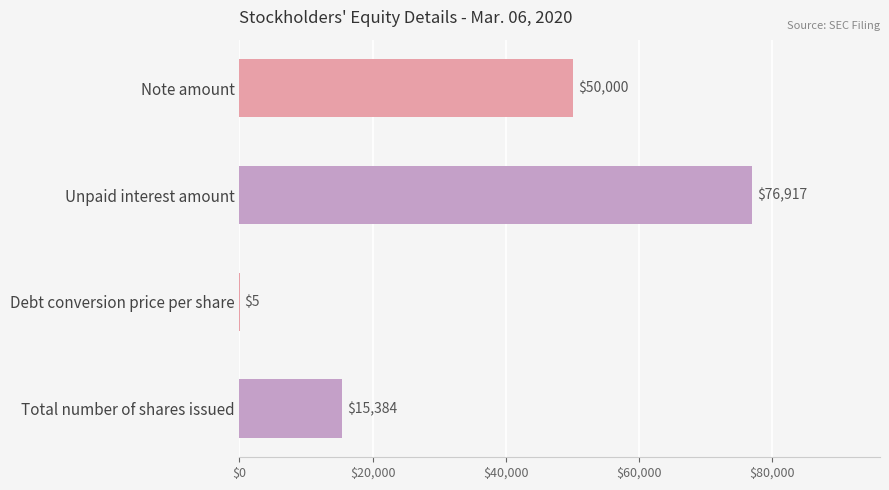

What is the sum of all values?

142306